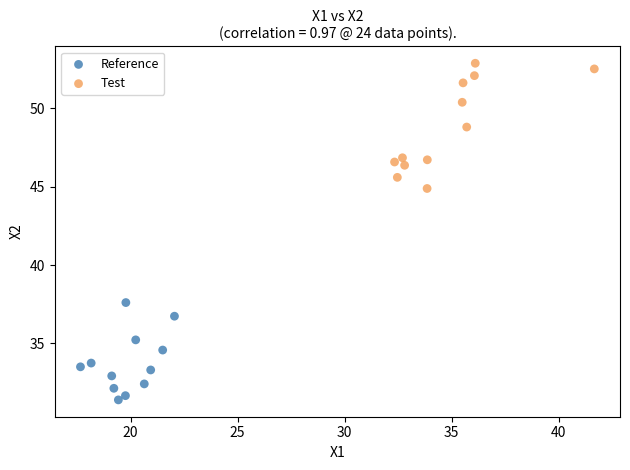

Which series has the largest Y range (max minus min)?

Test